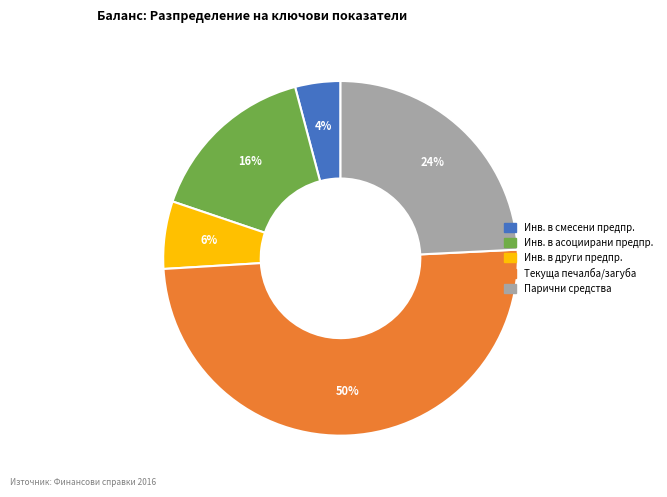

Is it true that Текуща печалба/загуба is 57% of the pie?

False